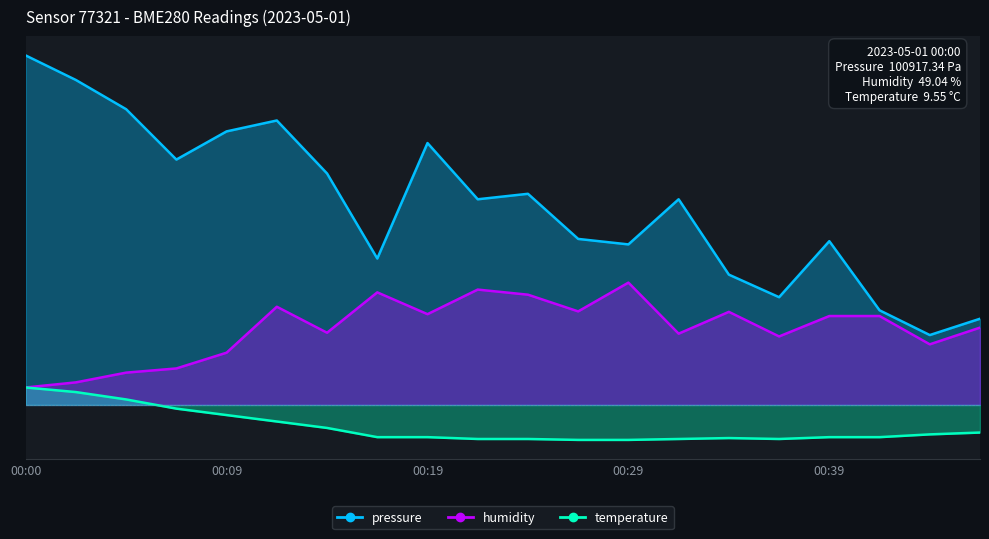

Reading right to left, transcribe all the data shown in this chart.

pressure: 24.7	20.0	27.1	46.9	30.8	37.3	58.8	45.9	47.5	60.4	58.8	74.9	41.9	66.2	81.4	78.3	70.2	84.6	93.0	100.0
humidity: 22.1	17.3	25.4	25.4	19.6	26.6	20.4	35.0	26.8	31.5	33.0	26.0	32.2	20.7	28.1	15.0	10.4	9.2	6.5	5.0
temperature: -7.9	-8.4	-9.2	-9.2	-9.7	-9.5	-9.7	-10.0	-10.0	-9.7	-9.7	-9.2	-9.2	-6.6	-4.7	-2.9	-1.1	1.6	3.7	5.0